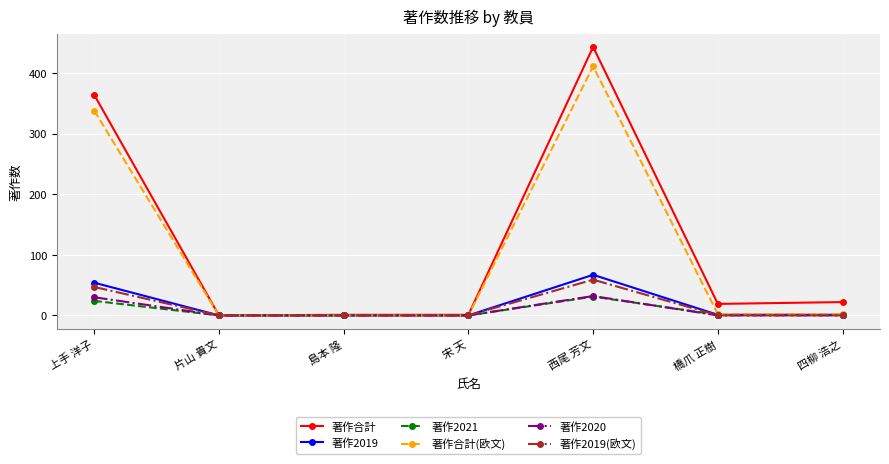

True or false: 著作合計 has more than 2 points higher than both neighbors.

False